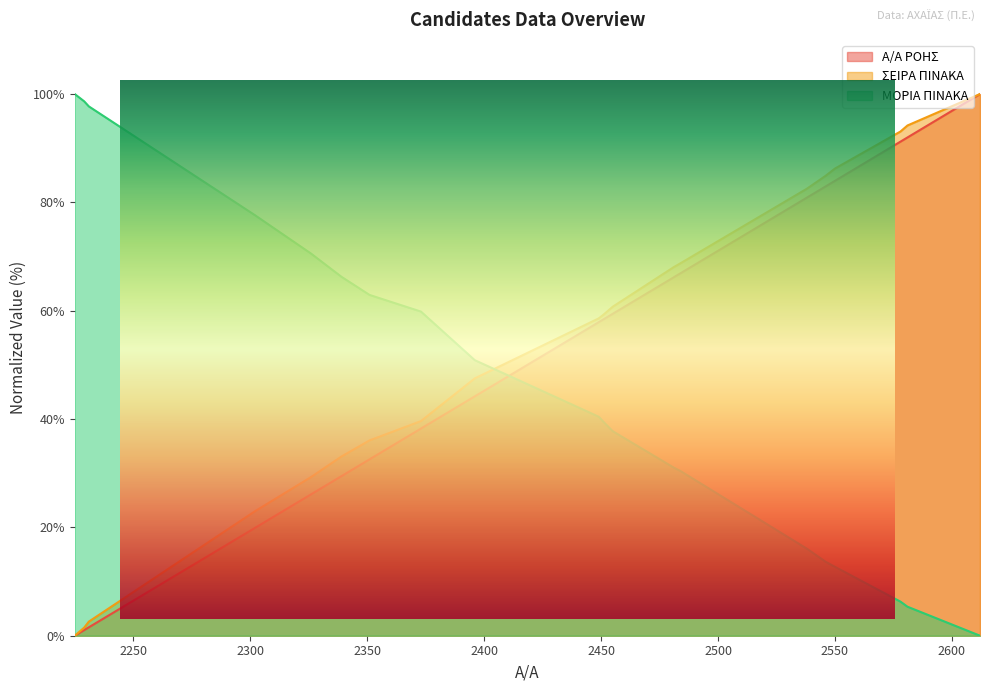

Which label corresponds to the smallest value in the chart?

2225